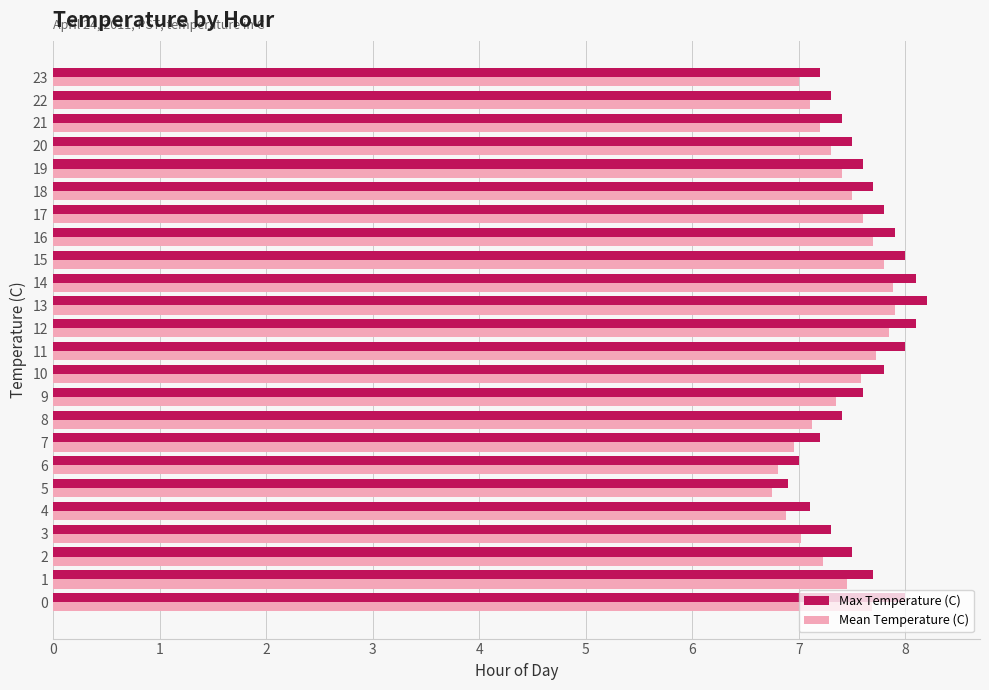

Which series has the widest spread of values?

Max Temperature (C)